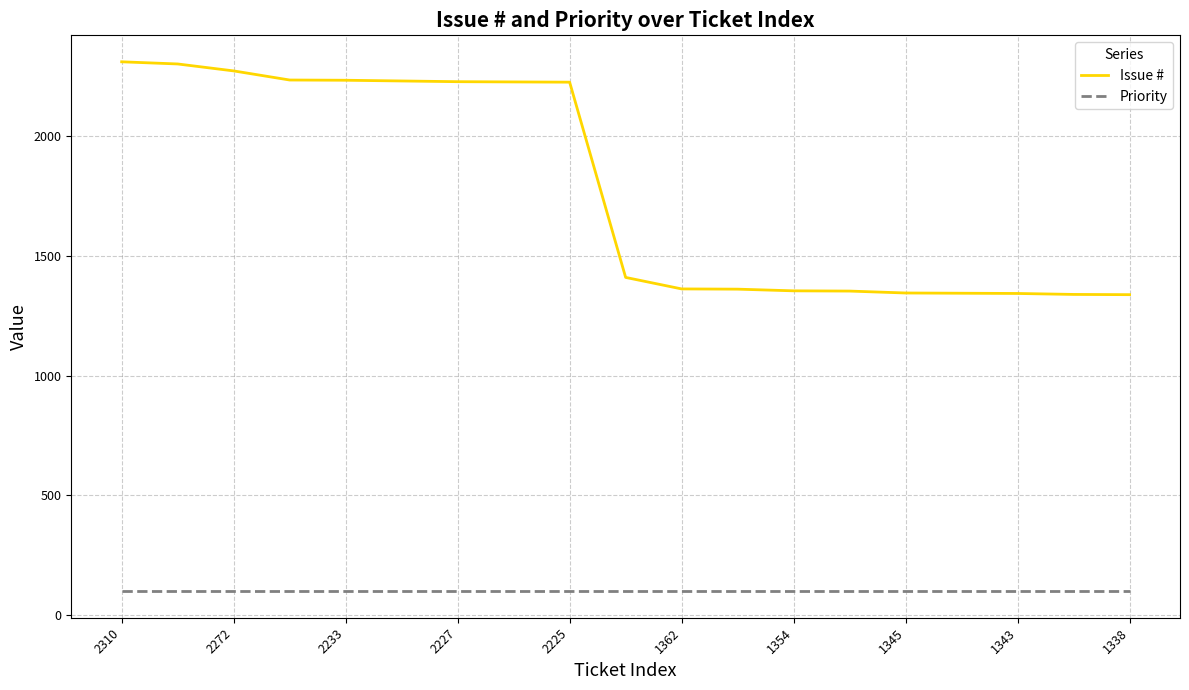

What is the highest value of the Priority series?

100